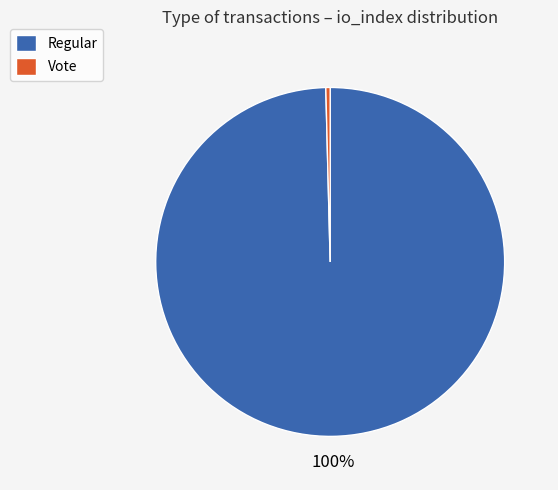

Which category accounts for the majority?

Regular